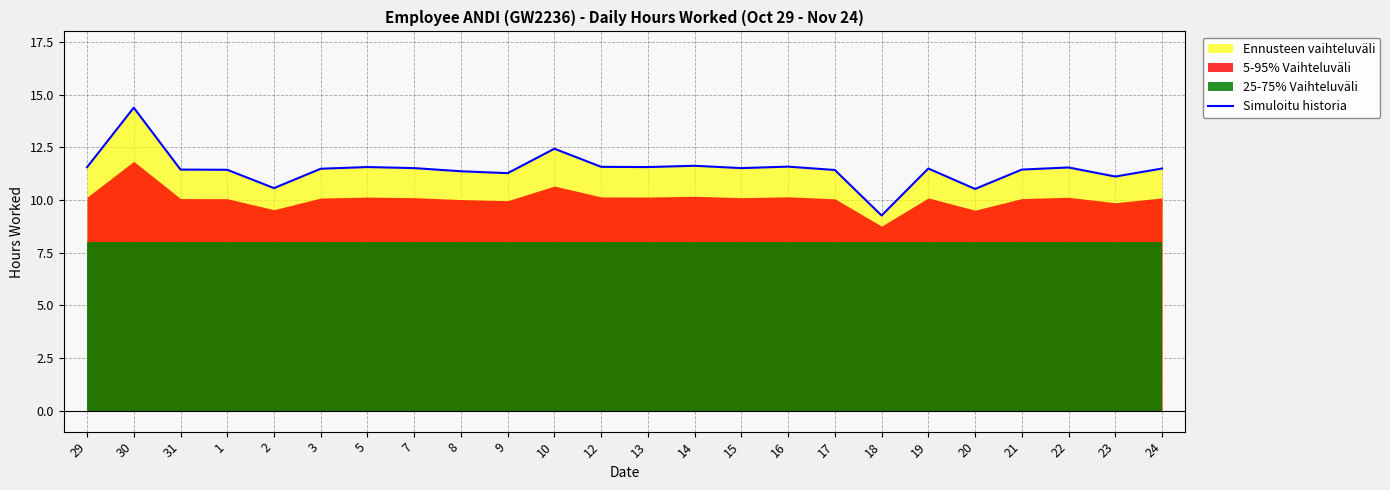

Is it true that the value at 18 is 9.3?

True